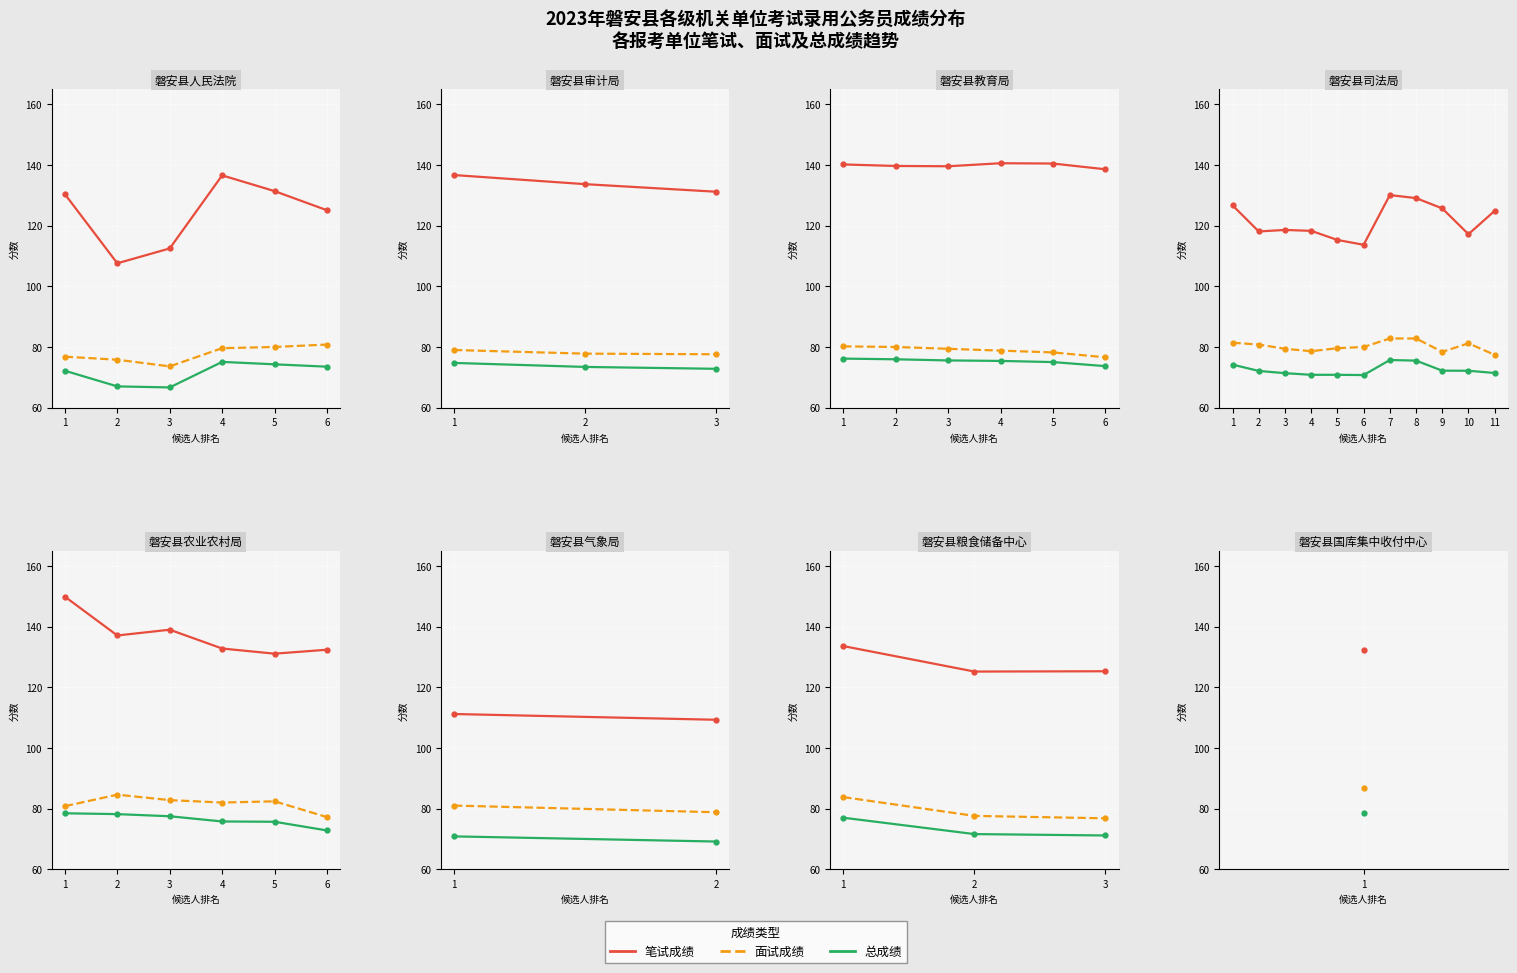

Reading right to left, extract all data points from this chart.

笔试成绩: 3=125.3	2=125.2	1=133.6
面试成绩: 3=76.8	2=77.6	1=83.8
总成绩: 3=71.1	2=71.6	1=77.0